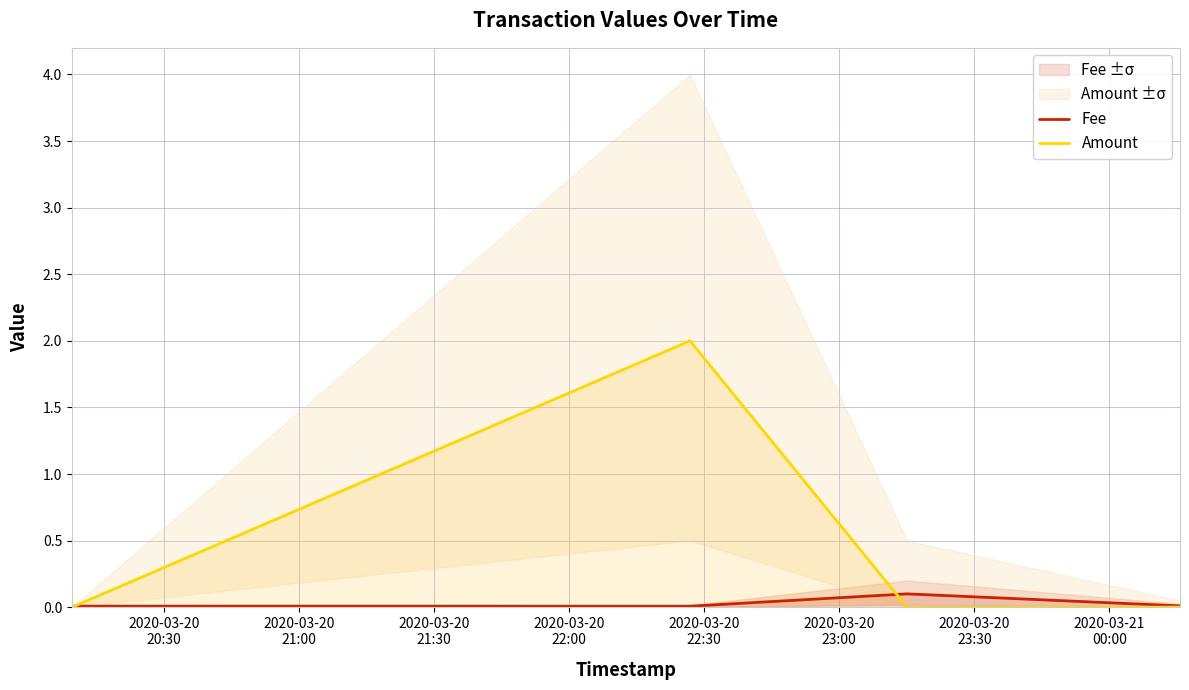

What is the greatest value displayed?

2.0